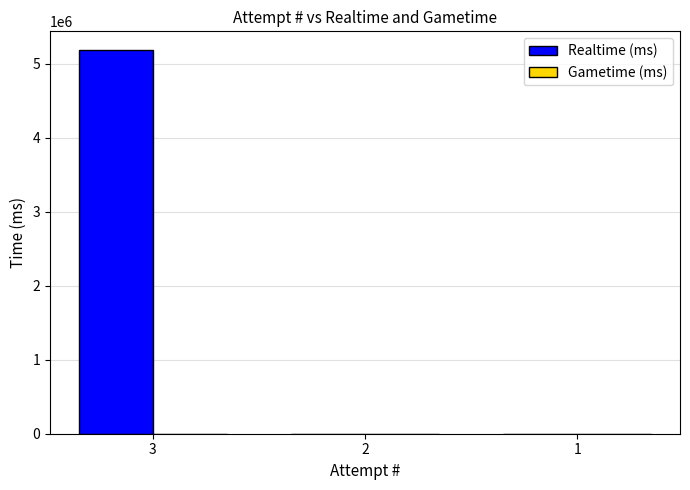

What is the change in value from 3 to 2?

-5178657